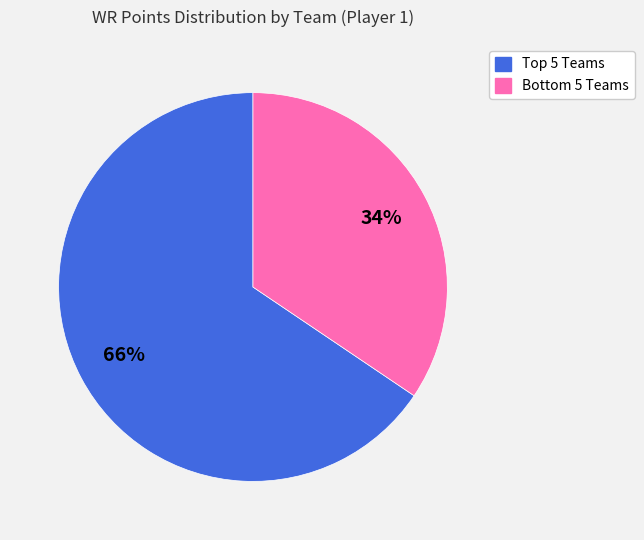

To the nearest percent, what is the average slice percentage?

50%